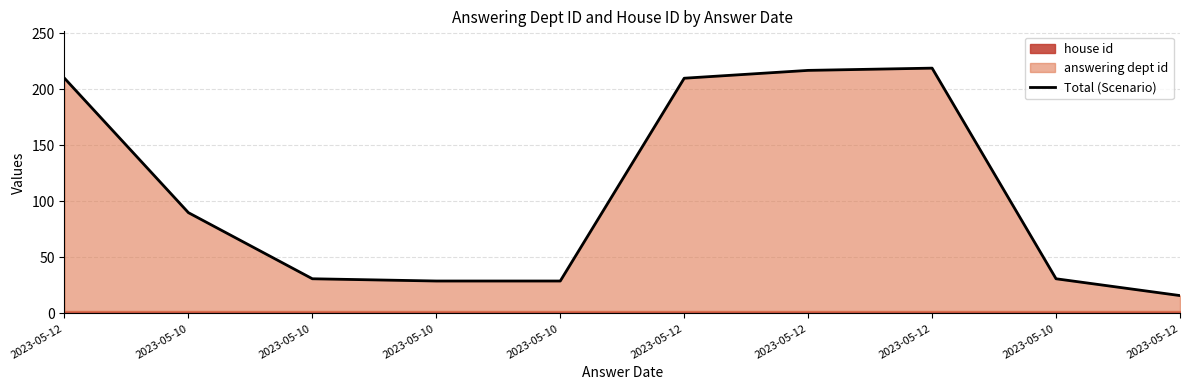

List the labels in order of value, smallest first.

2023-05-12, 2023-05-10, 2023-05-10, 2023-05-10, 2023-05-10, 2023-05-10, 2023-05-12, 2023-05-12, 2023-05-12, 2023-05-12